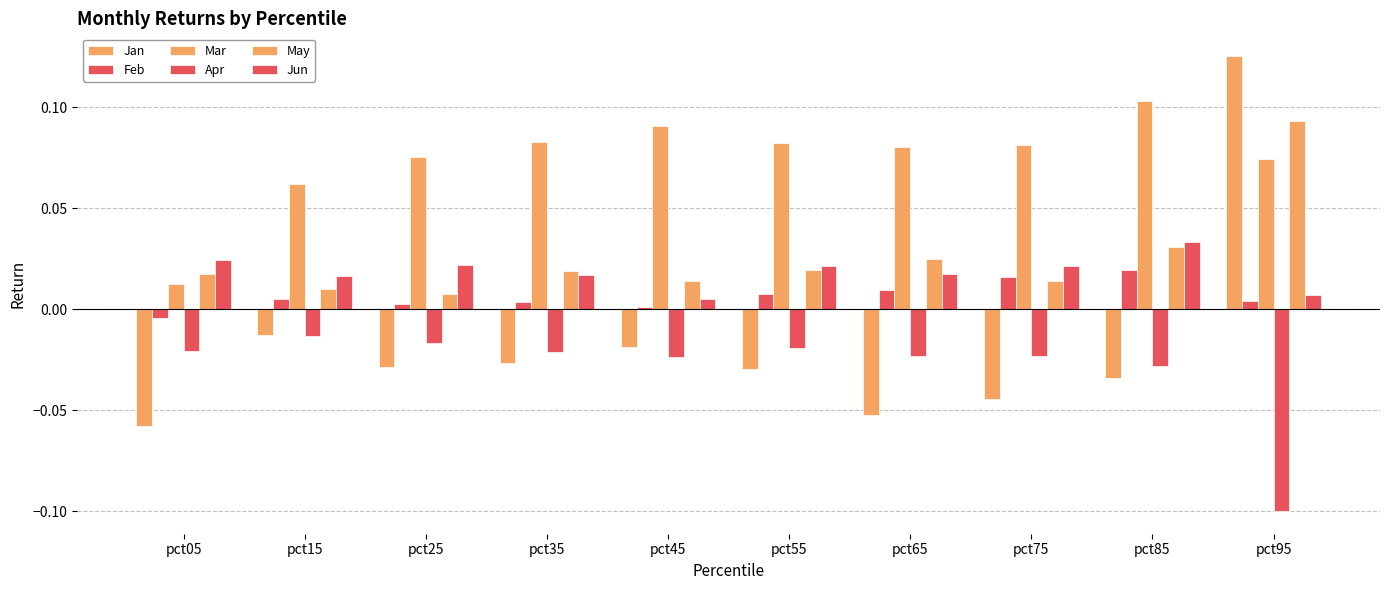

Reading right to left, transcribe all the data shown in this chart.

Jan: 0.1	-0.0	-0.0	-0.1	-0.0	-0.0	-0.0	-0.0	-0.0	-0.1
Feb: 0.0	0.0	0.0	0.0	0.0	0.0	0.0	0.0	0.0	-0.0
Mar: 0.1	0.1	0.1	0.1	0.1	0.1	0.1	0.1	0.1	0.0
Apr: -0.1	-0.0	-0.0	-0.0	-0.0	-0.0	-0.0	-0.0	-0.0	-0.0
May: 0.1	0.0	0.0	0.0	0.0	0.0	0.0	0.0	0.0	0.0
Jun: 0.0	0.0	0.0	0.0	0.0	0.0	0.0	0.0	0.0	0.0